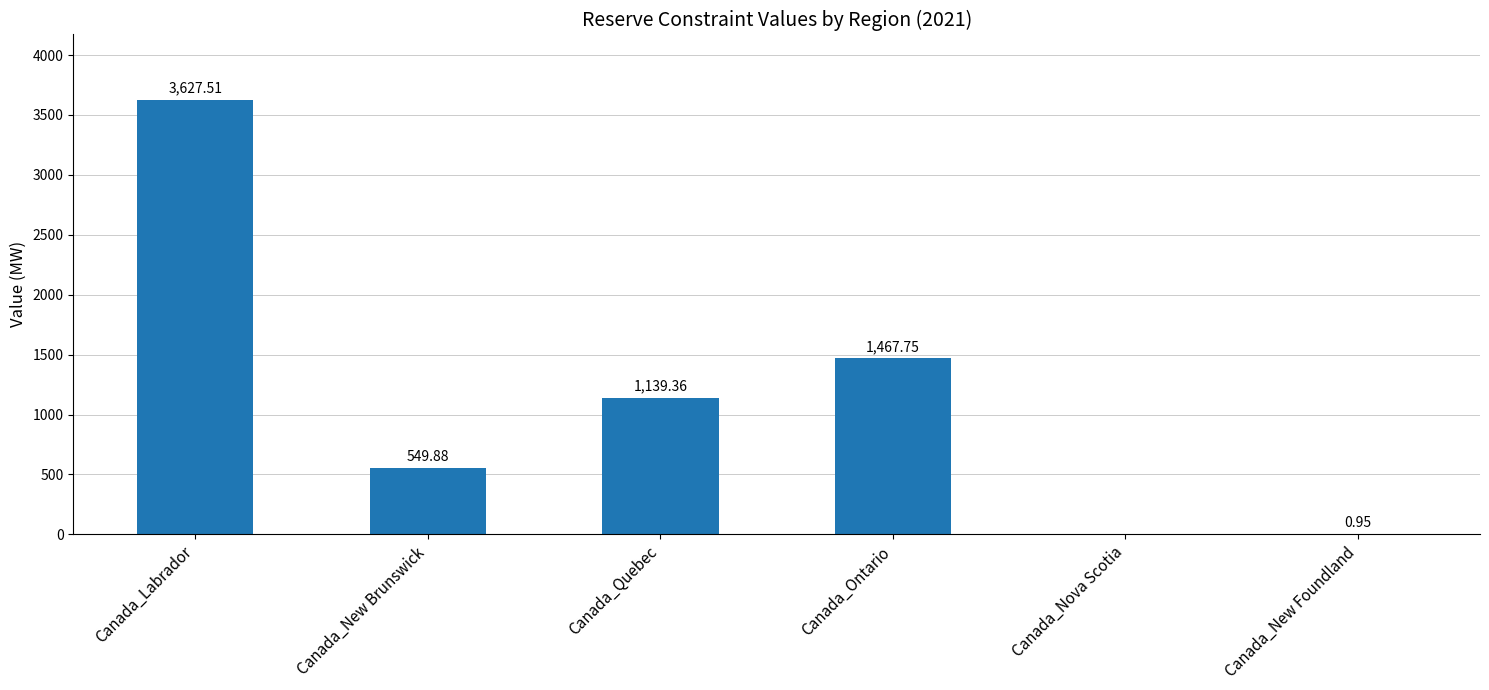

At which category does the chart reach its peak across all series?

Canada_Labrador